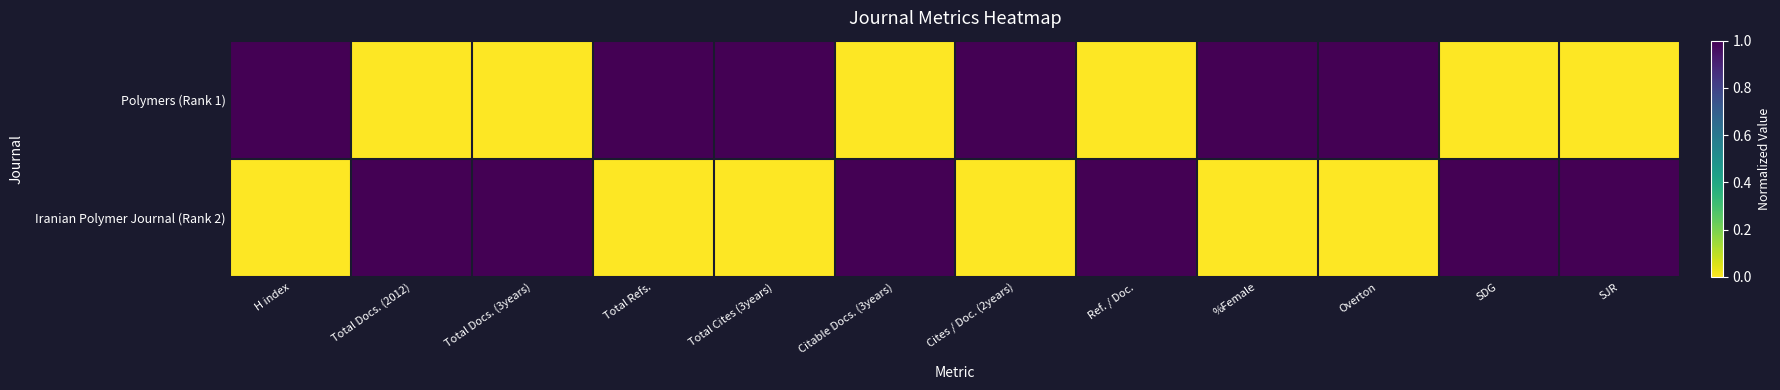

At which category is the sum across all series the highest?

H index